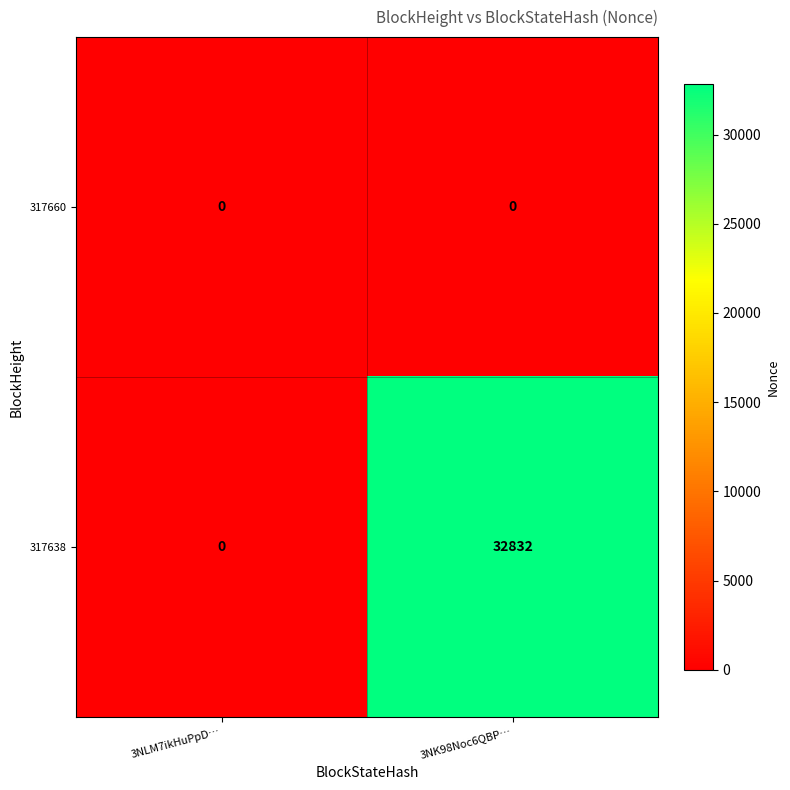

The value of 317638 at 3NLM7ikHuPpD… is 11277. True or false?

False